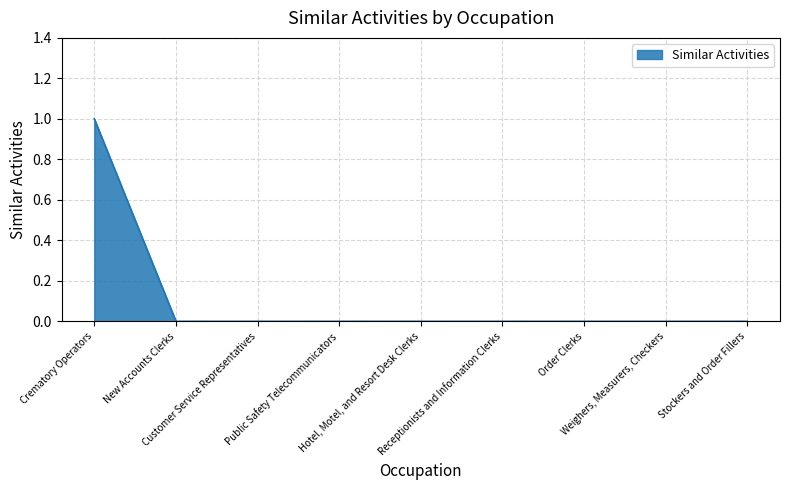

The value at Receptionists and Information Clerks is -1. True or false?

False